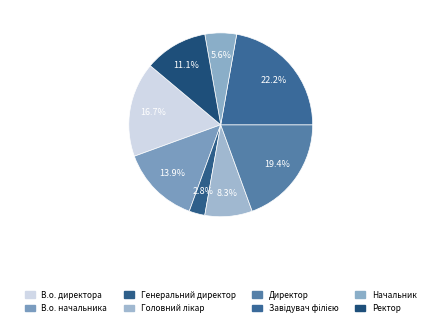

How many segments does this pie chart have?

8